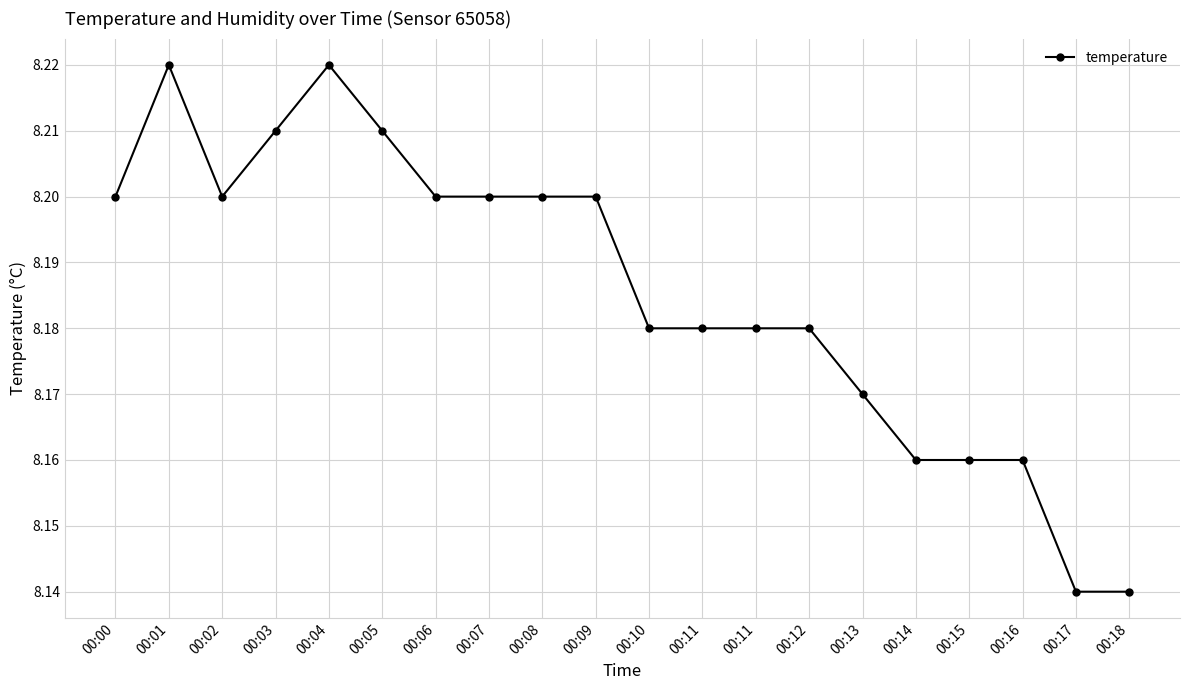

Does the chart have visible grid lines?

Yes